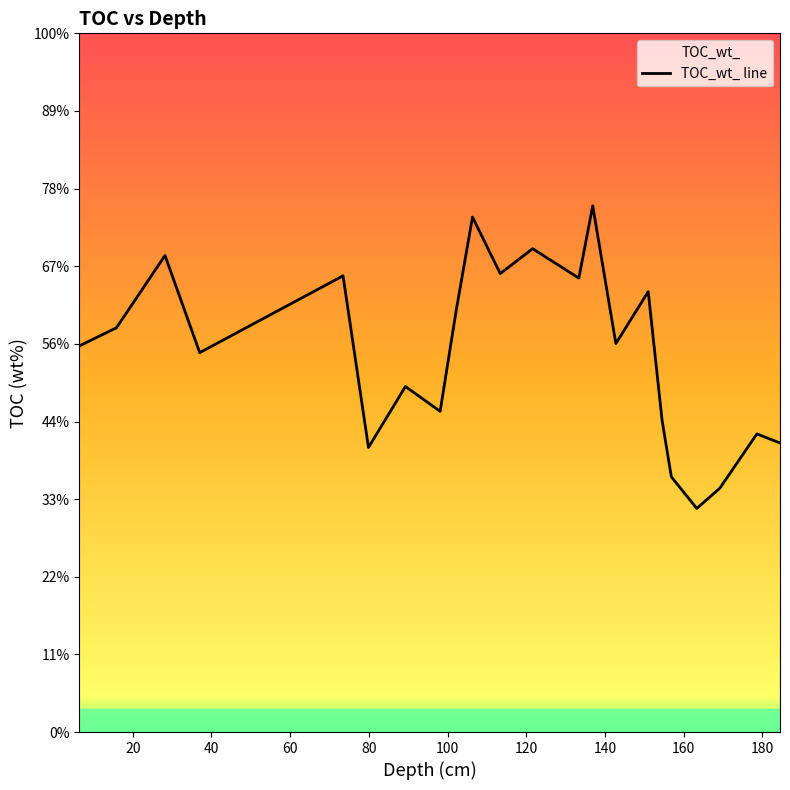

The value at 160 is 4.8. True or false?

False